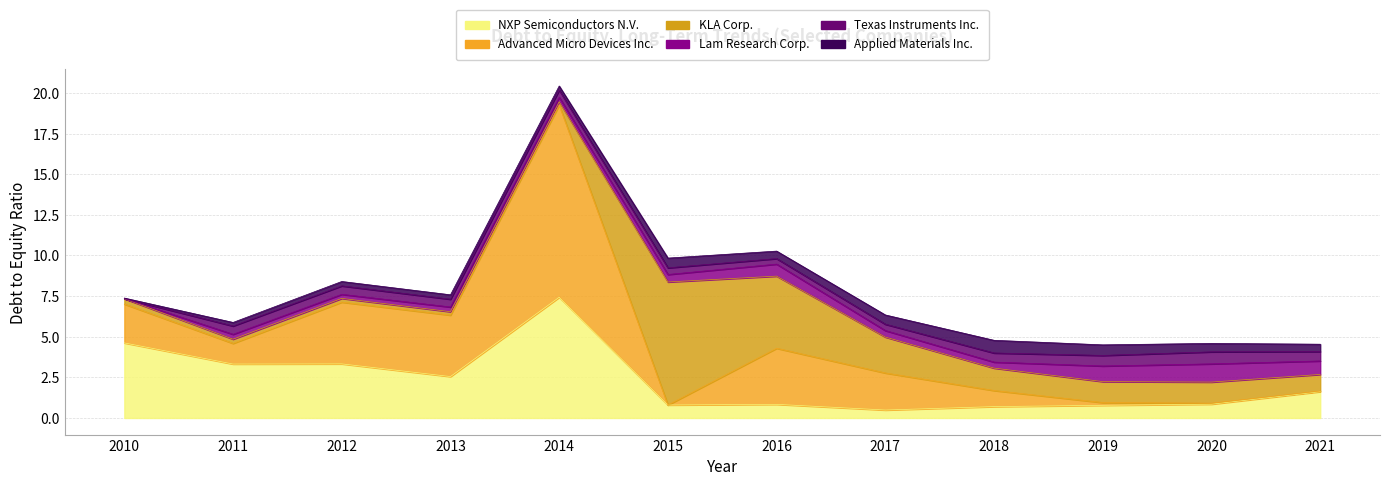

What is the difference between the KLA Corp. values at 2020 and 2011?

1.0